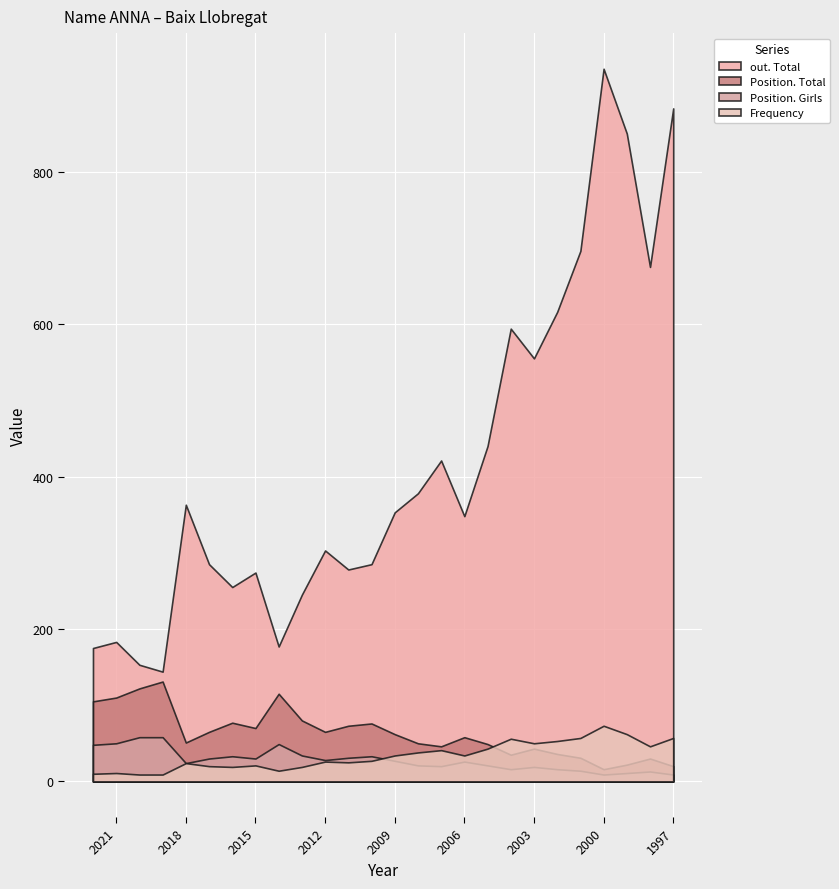

At how many categories does at least one series exceed 712?

3